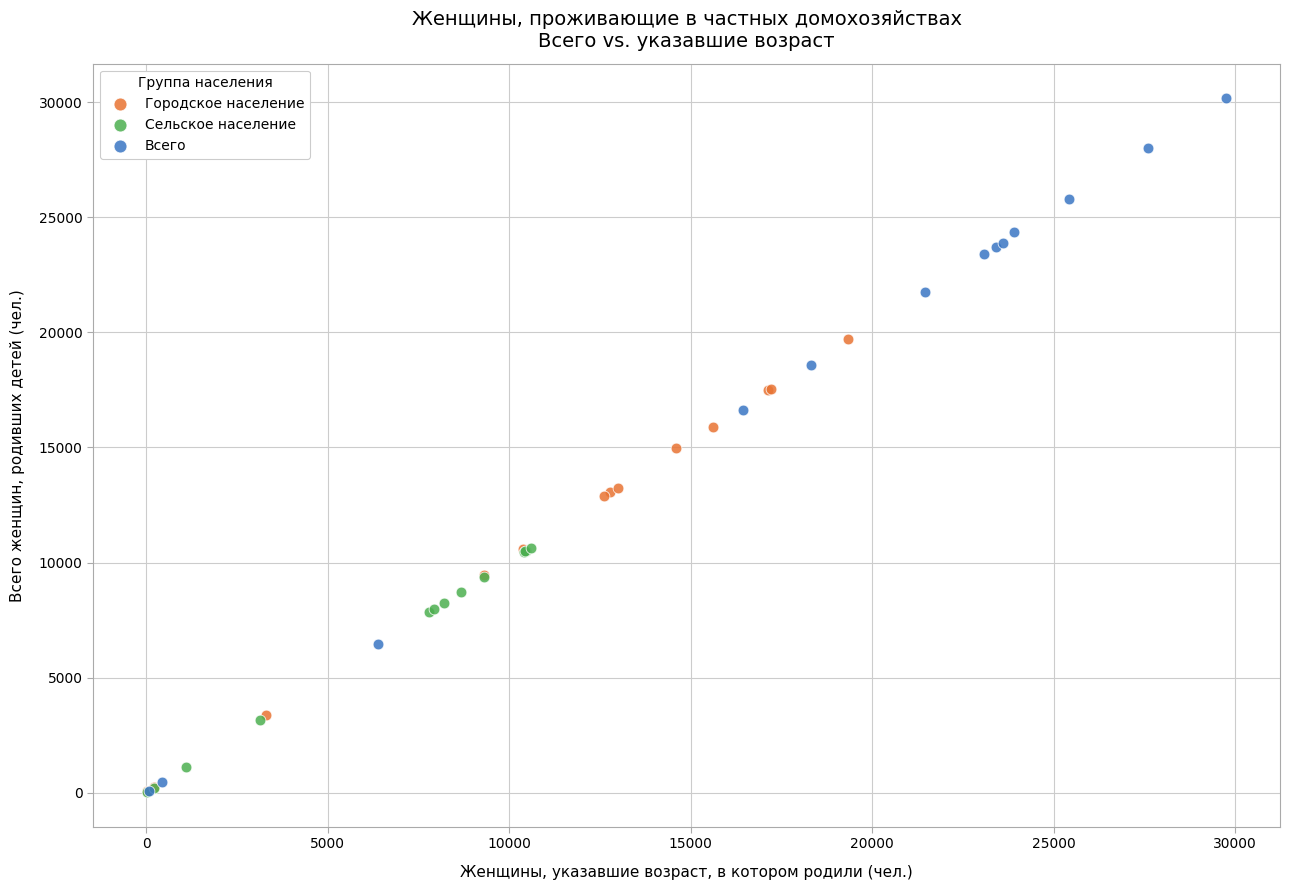

Which series has the widest spread of Y values?

Всего